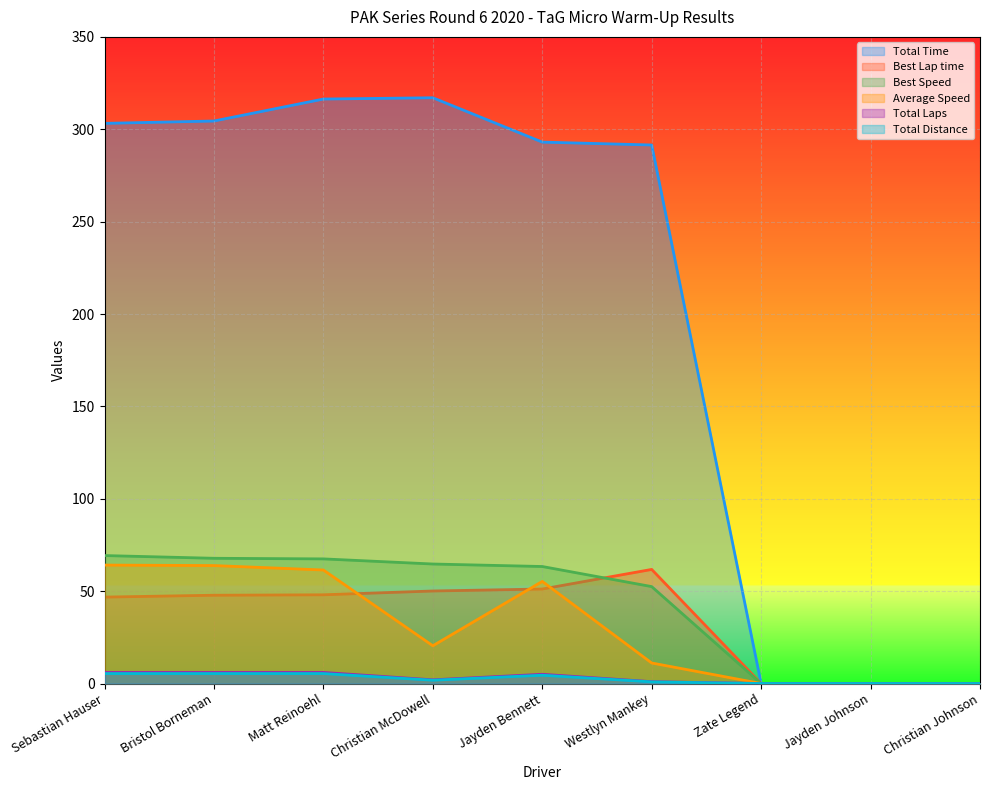

True or false: Total Laps and Best Speed intersect in this chart.

False